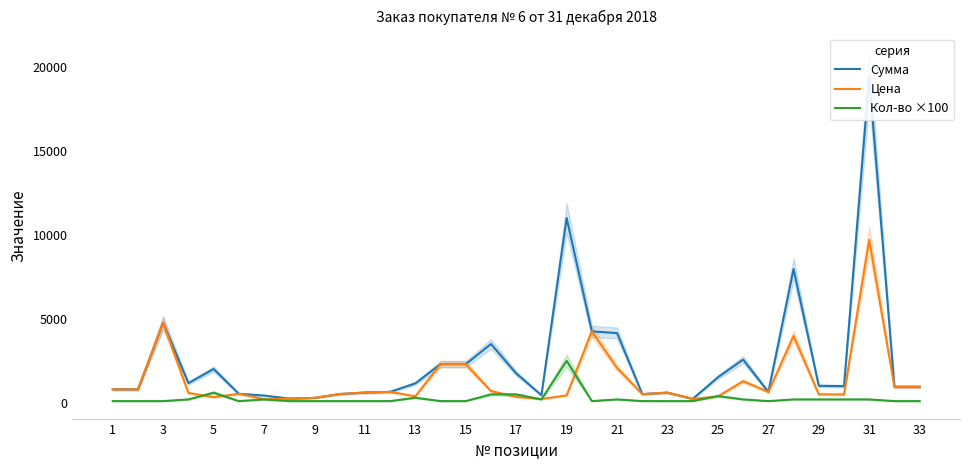

Reading left to right, transcribe all the data shown in this chart.

Сумма: 800	800	4760	1170	2010	535	430	250	290	520	610	650	1155	2300	2300	3500	1750	450	11000	4250	4150	515	605	230	1520	2570	645	7960	1010	990	19400	950	950
Цена: 800	800	4760	585	335	535	215	250	290	520	610	650	385	2300	2300	700	350	225	440	4250	2075	515	605	230	380	1285	645	3980	505	495	9700	950	950
Кол-во ×100: 100	100	100	200	600	100	200	100	100	100	100	100	300	100	100	500	500	200	2500	100	200	100	100	100	400	200	100	200	200	200	200	100	100